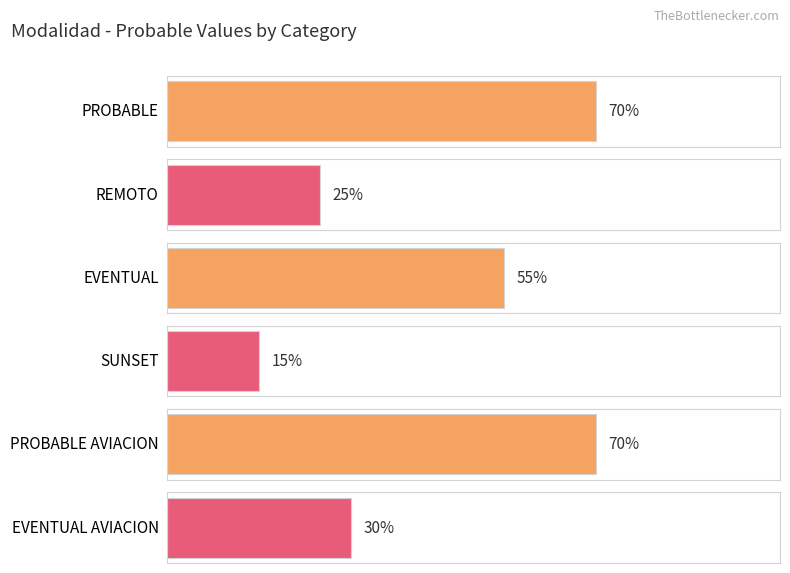

True or false: the data shows 0.3 at EVENTUAL AVIACION.

True